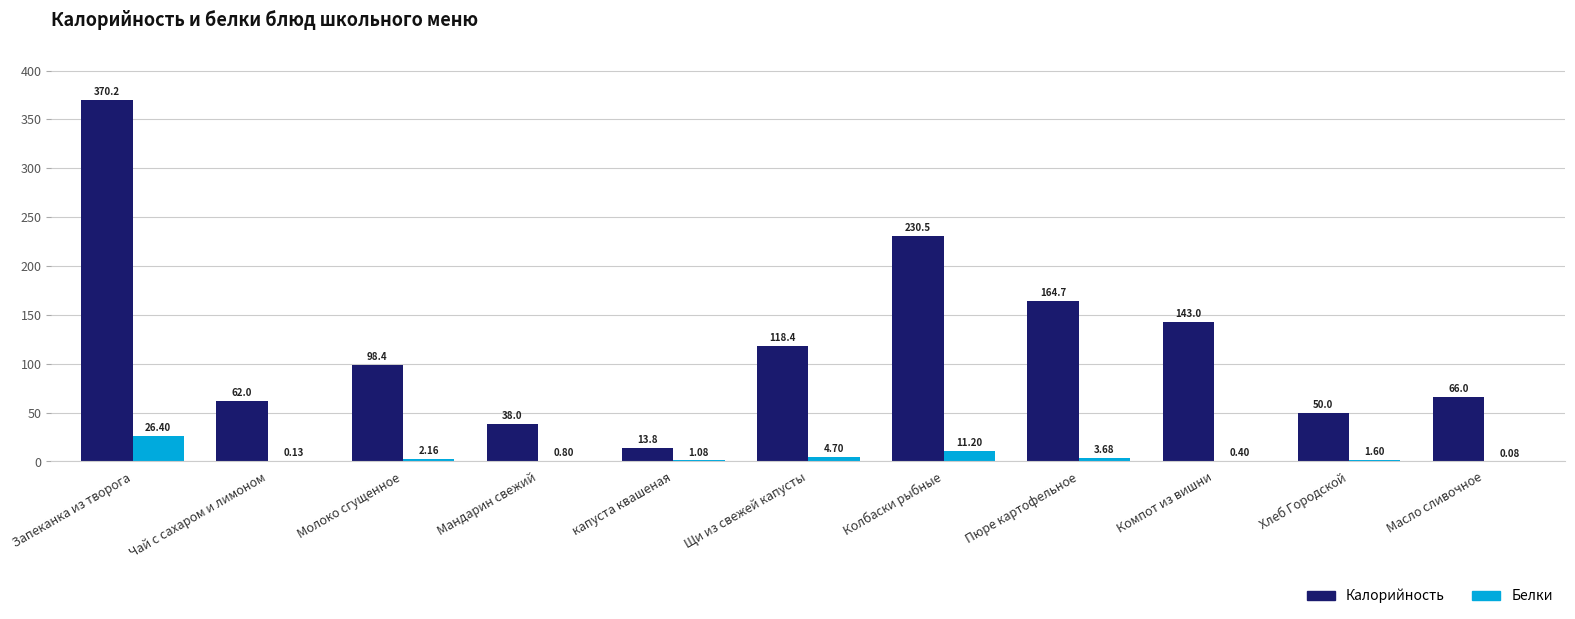

What is the total value across all series at Щи из свежей капусты?

123.1